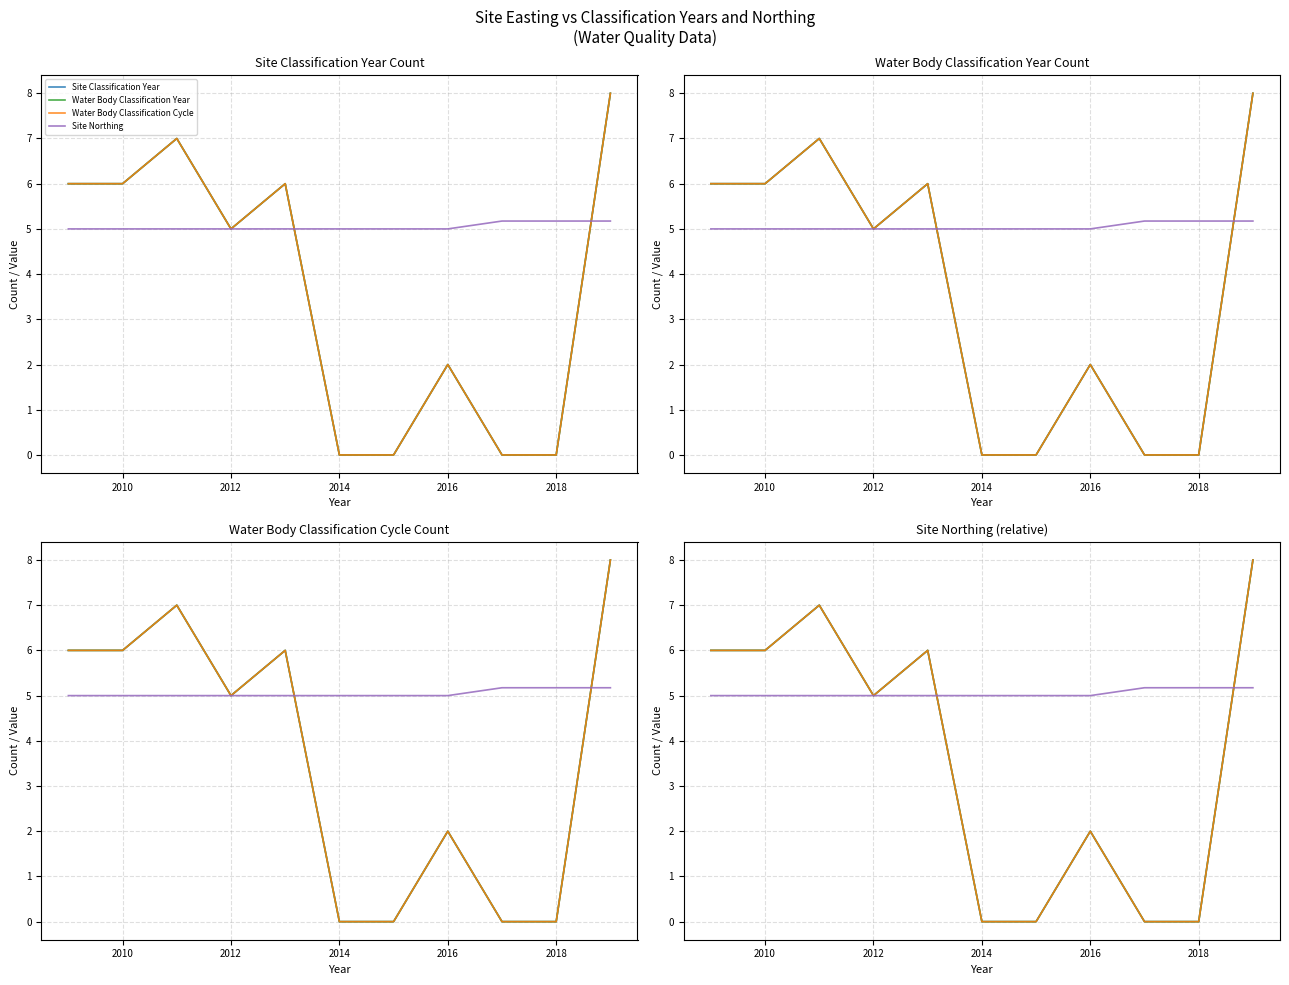

What is the sum of all Water Body Classification Year values?

40.0